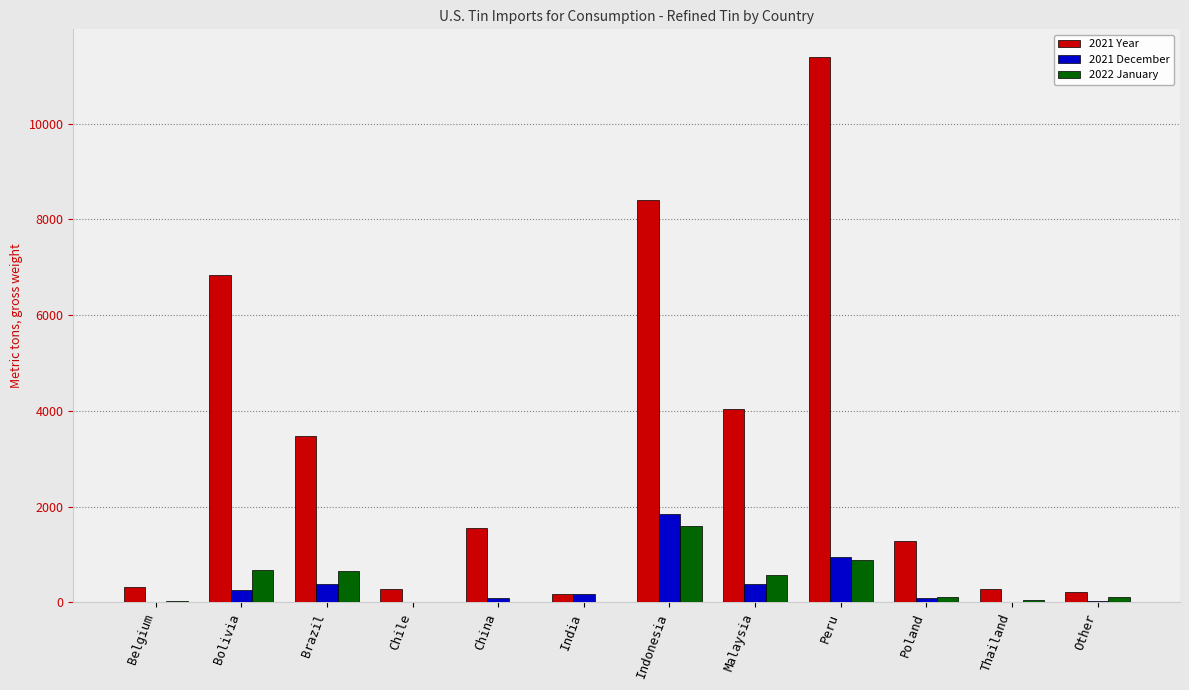

What value does the 2022 January series have at Belgium, to the nearest 10?

40